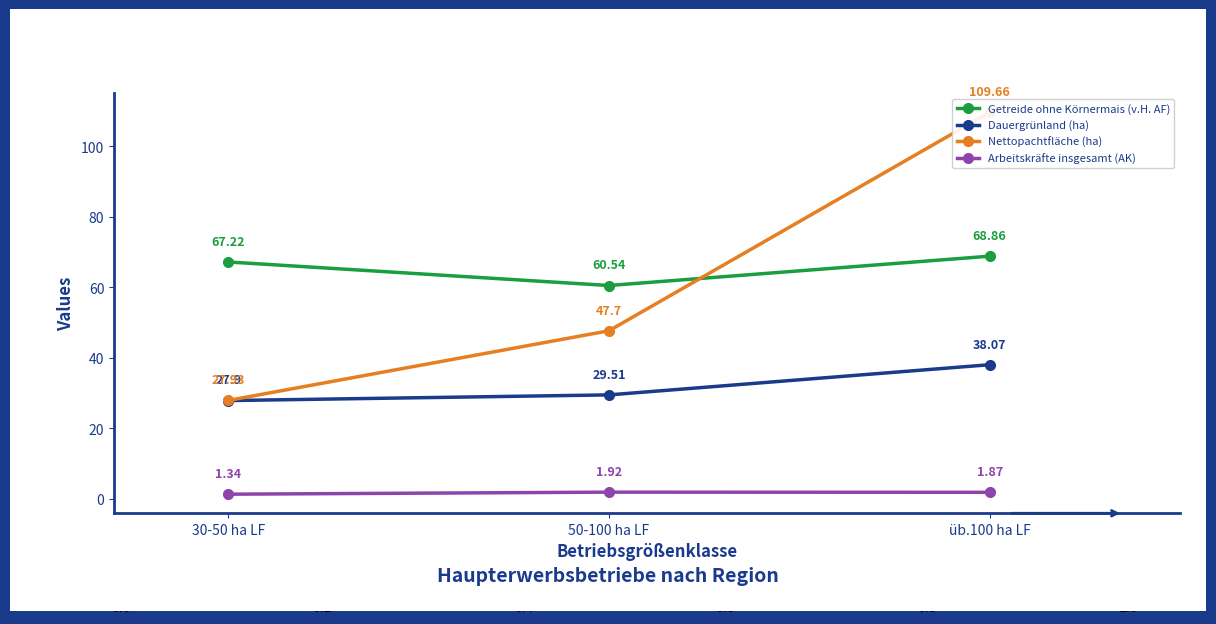

What is the value of the Arbeitskräfte insgesamt (AK) point at the 2nd from the left?

1.9